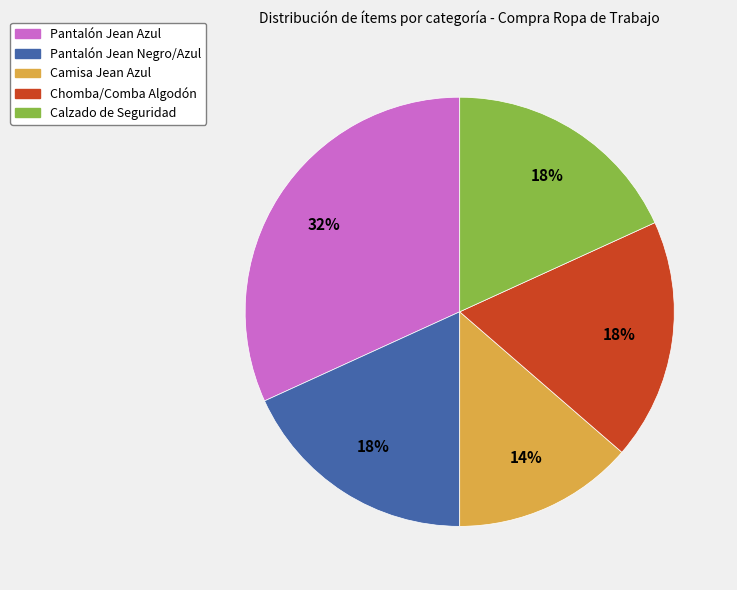

To the nearest percent, what is the difference between the largest and smallest slice percentages?

18%